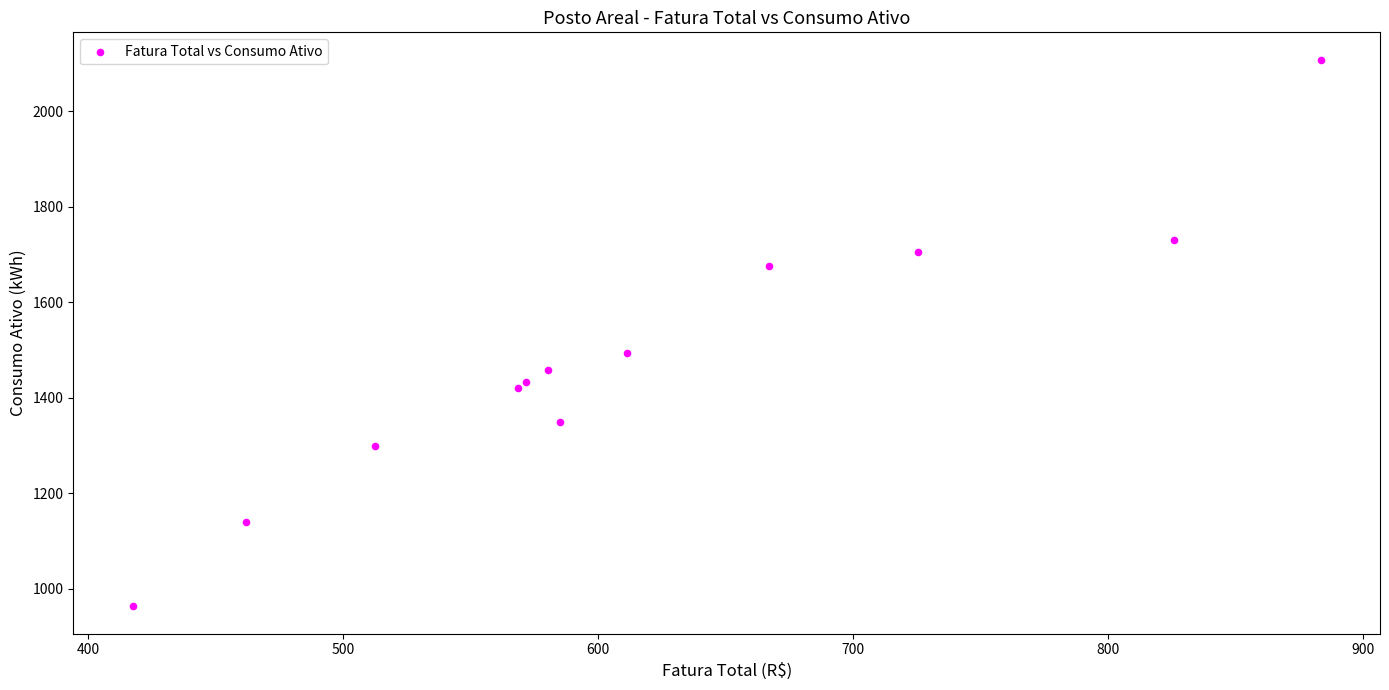

What Y value in the scatter plot is closest to 1535?

1493